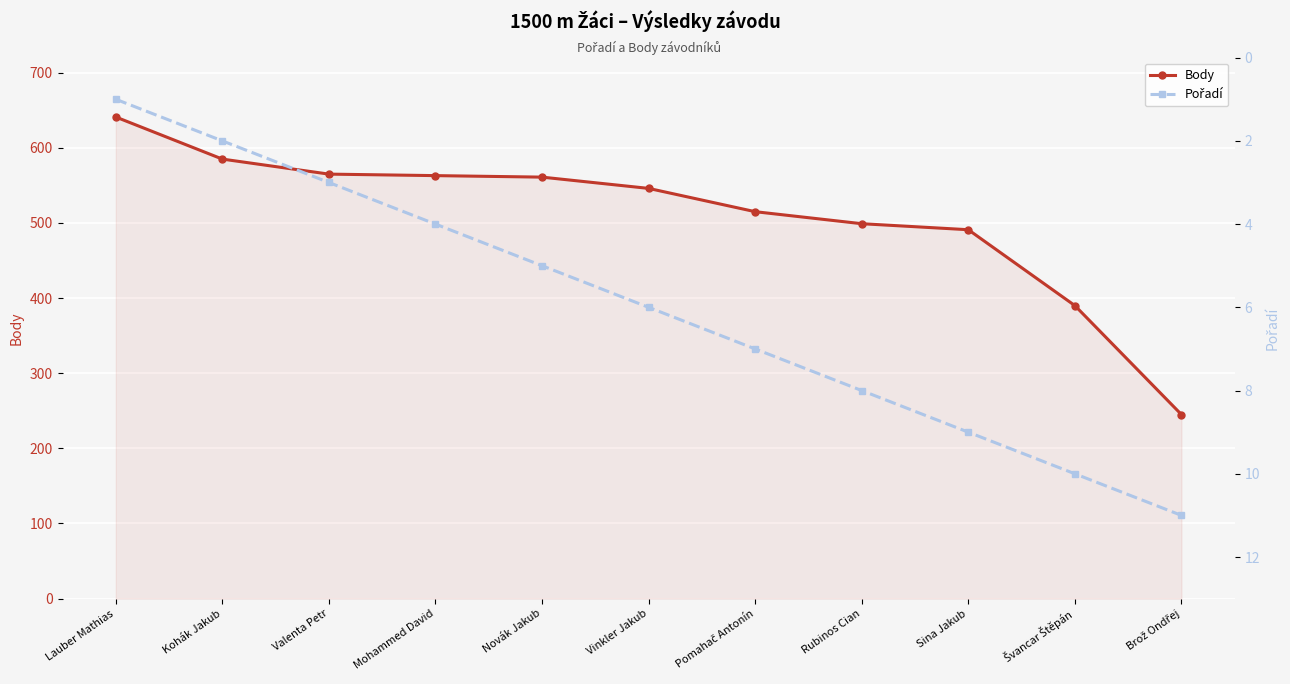

What is the lowest value of the Pořadí series?

1